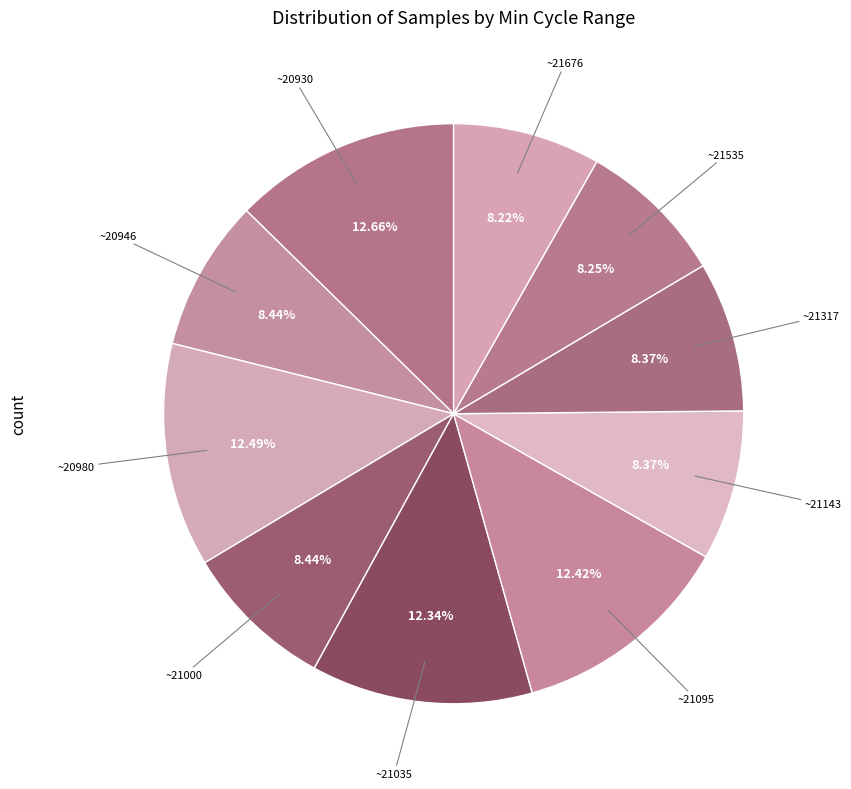

How many segments does this pie chart have?

10